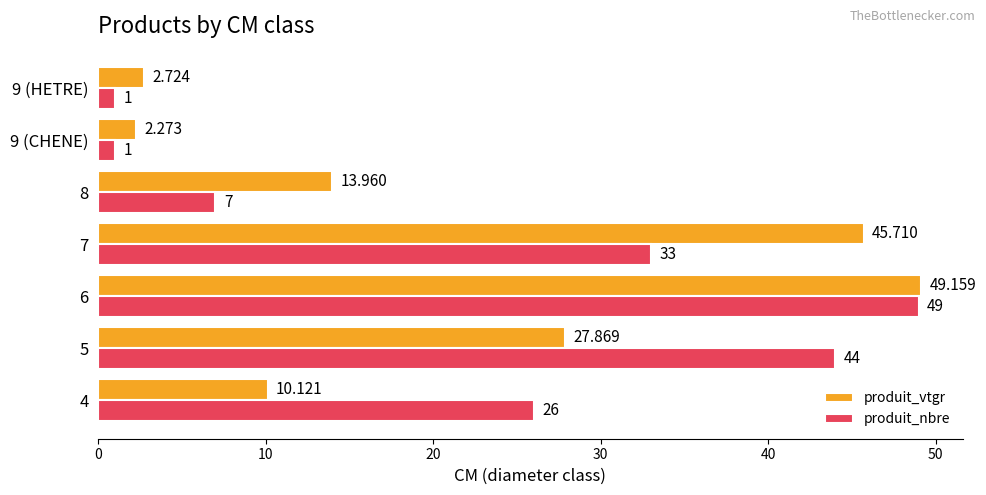

Which series has the largest range (max minus min)?

produit_nbre